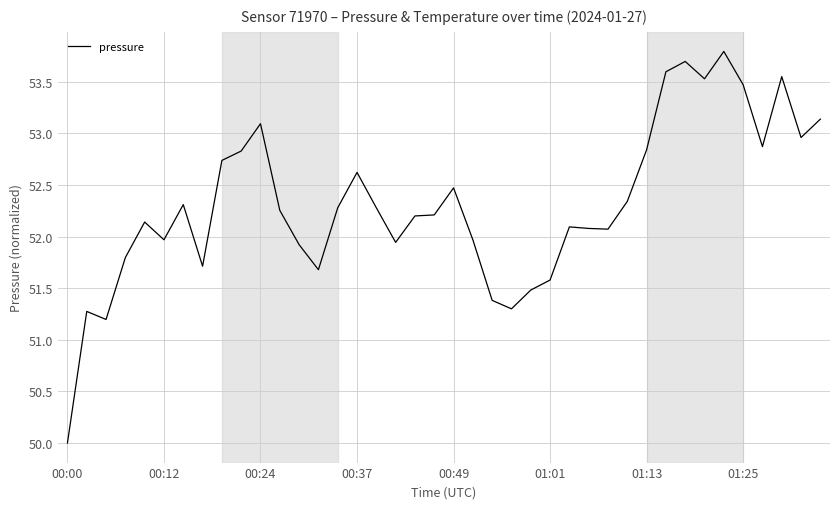

What is the greatest value displayed?

53.8